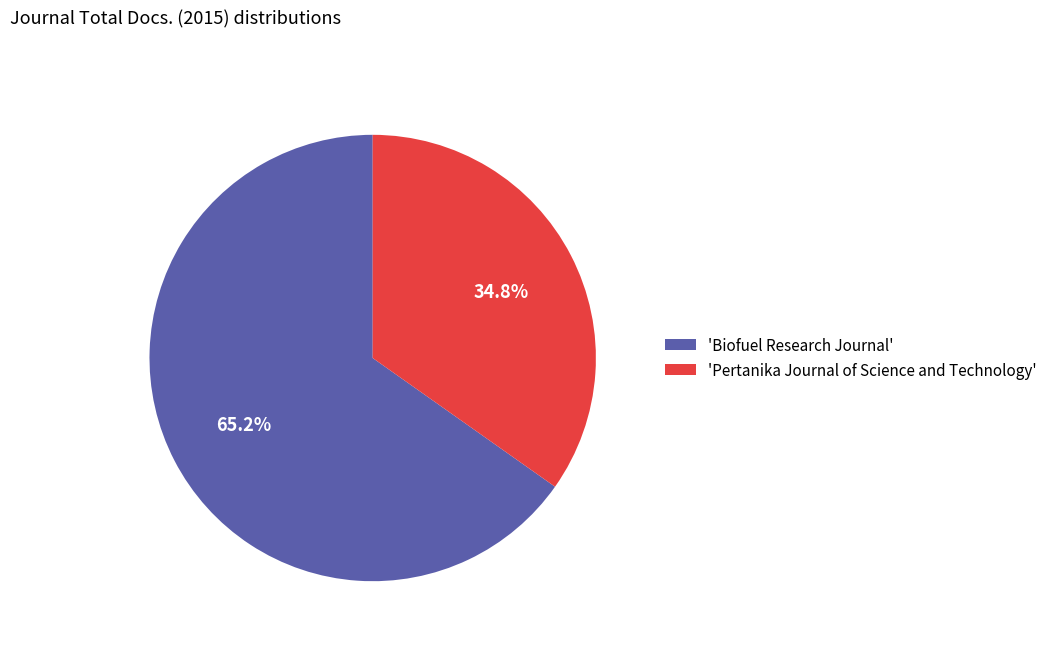

Rank the categories by value from highest to lowest.

'Biofuel Research Journal', 'Pertanika Journal of Science and Technology'